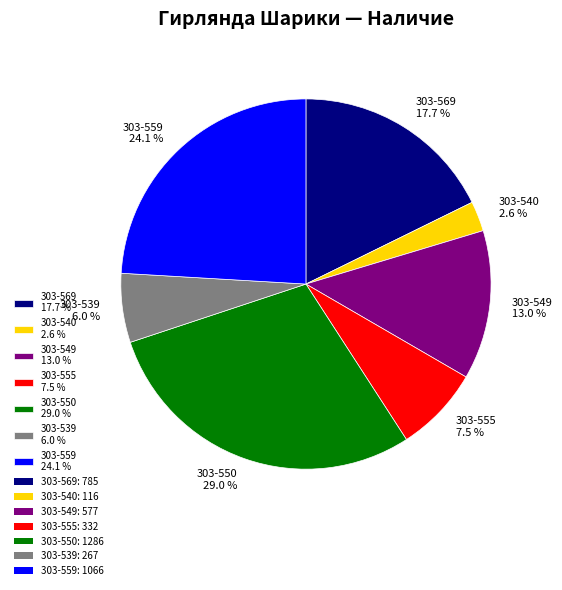

Which has a higher value, 303-550 or 303-540?

303-550